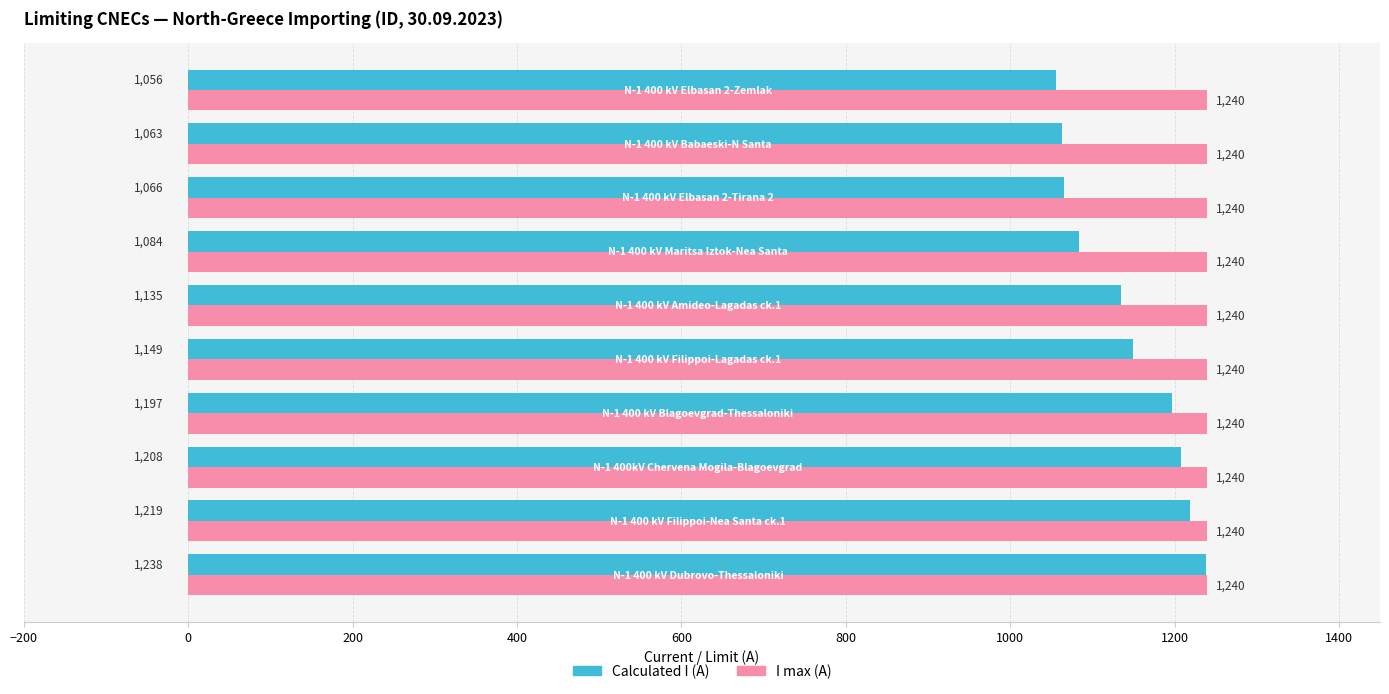

Which series has the largest range (max minus min)?

Calculated I (A)